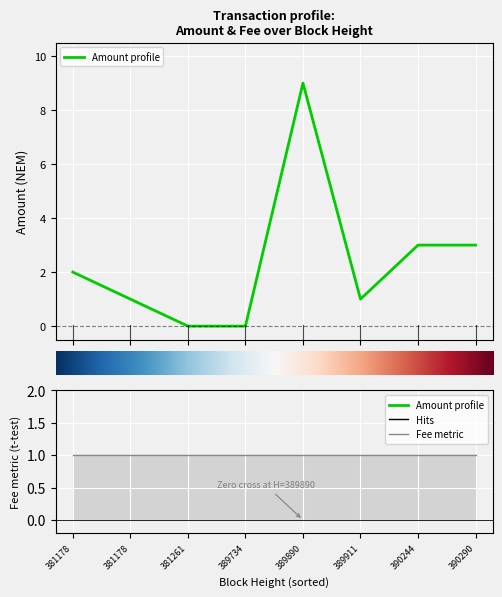

What is the average value of the Amount profile series?

2